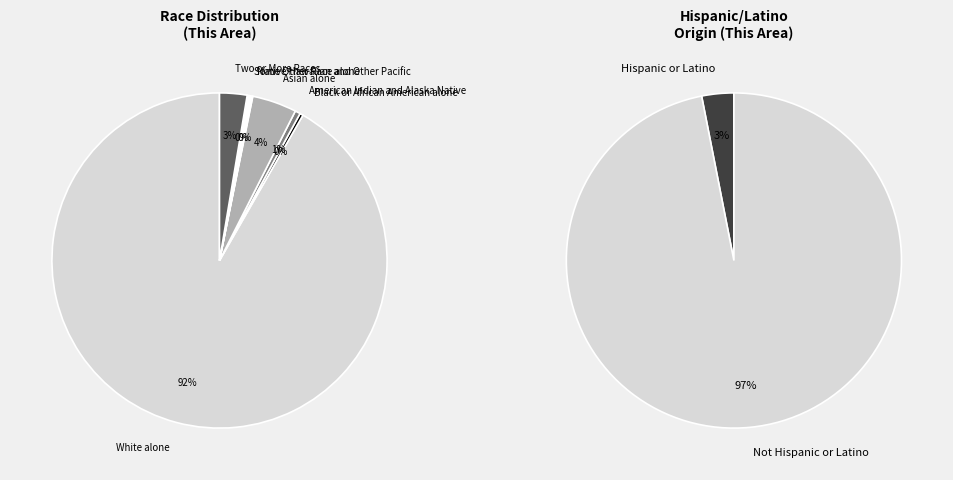

What percentage is NOT represented by Two or More Races?

97.7%